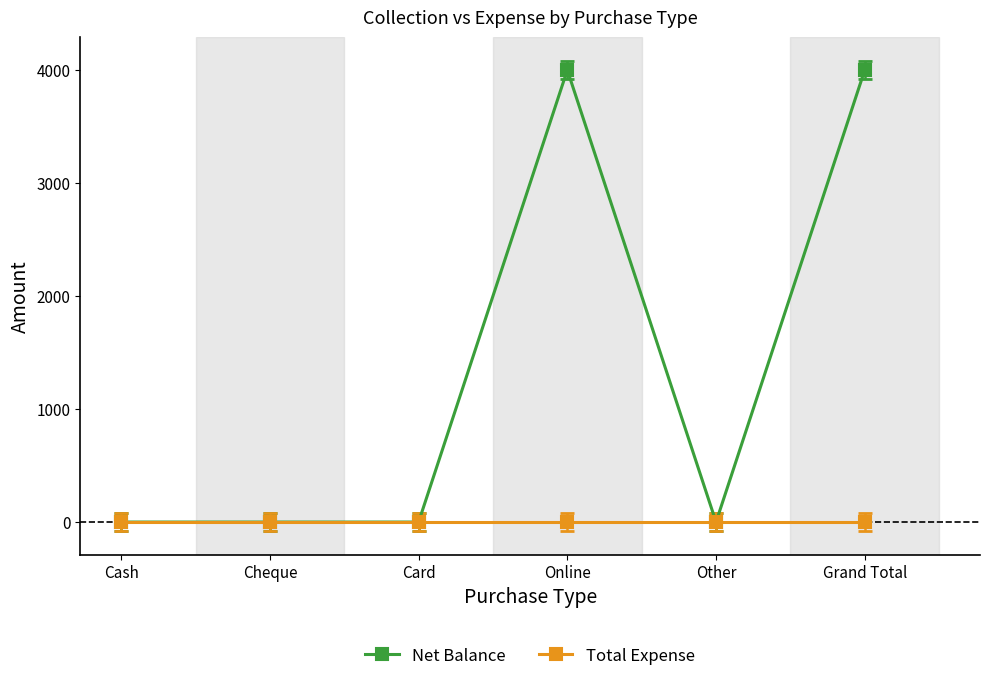

Is it true that Net Balance equals -2206 at Card?

False